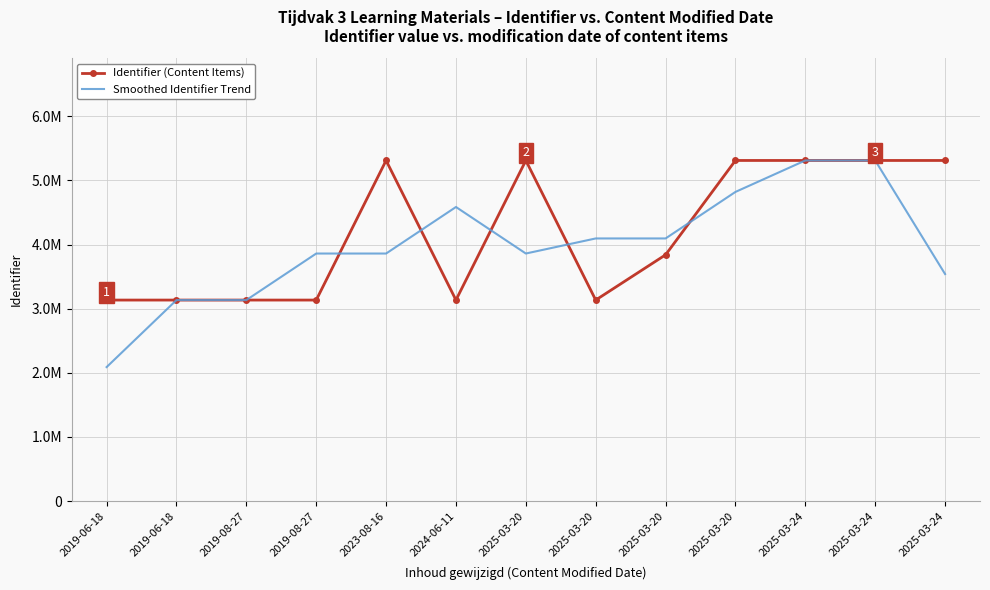

How many interior local valleys does the Identifier (Content Items) series have?

2